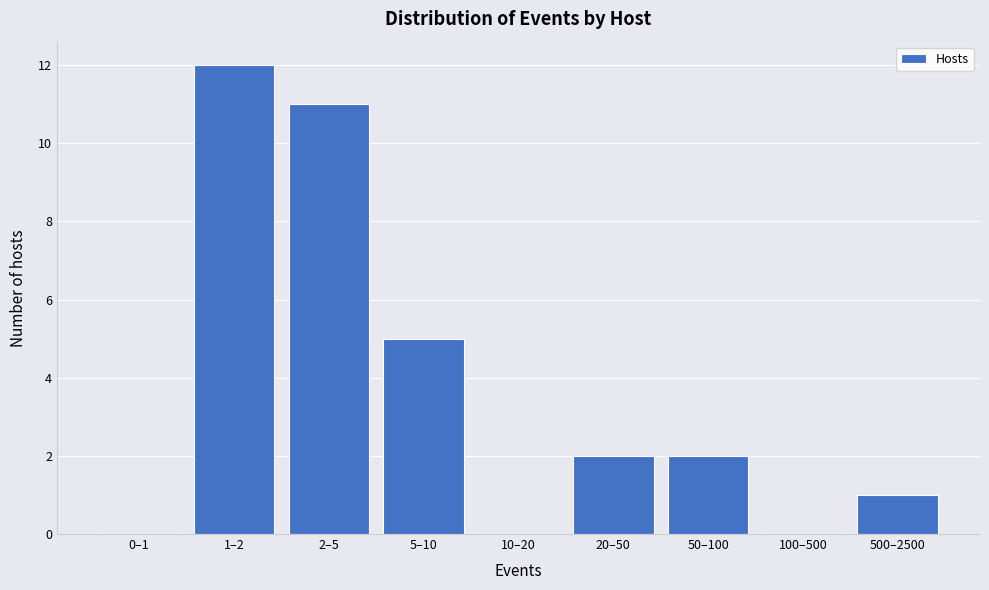

What is the change in value from 2–5 to 5–10?

-6